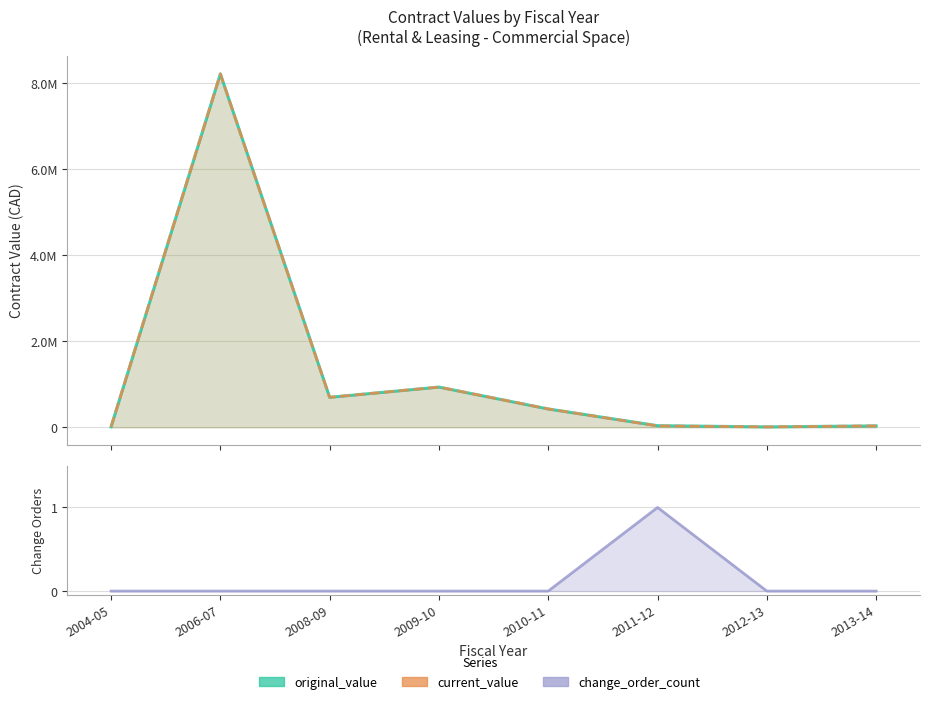

The value of change_order_count at 2004-05 is 0.3. True or false?

False